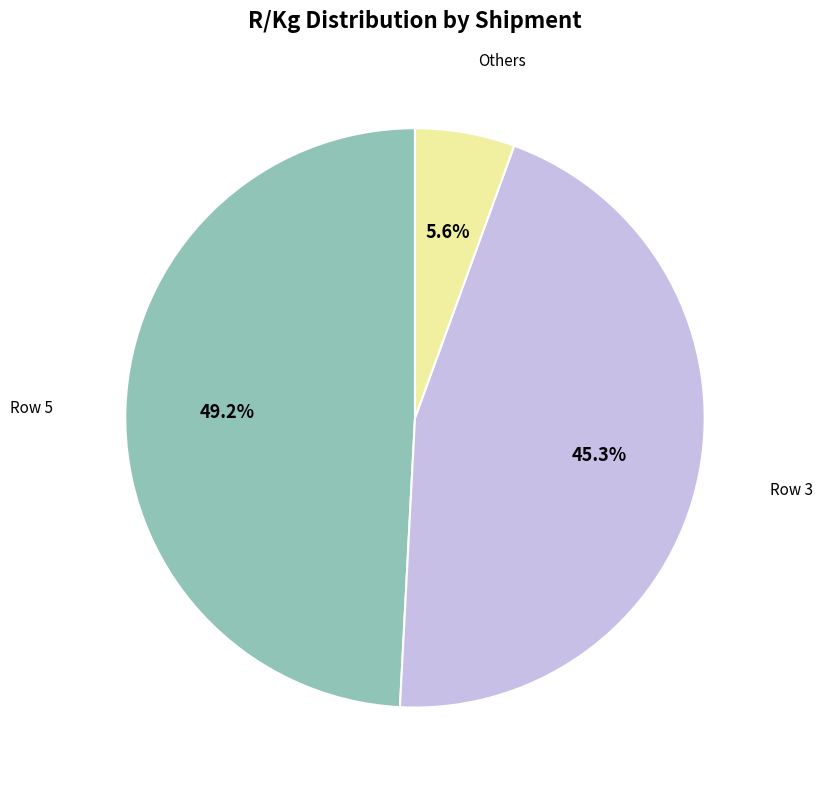

Does any single category account for the majority?

No